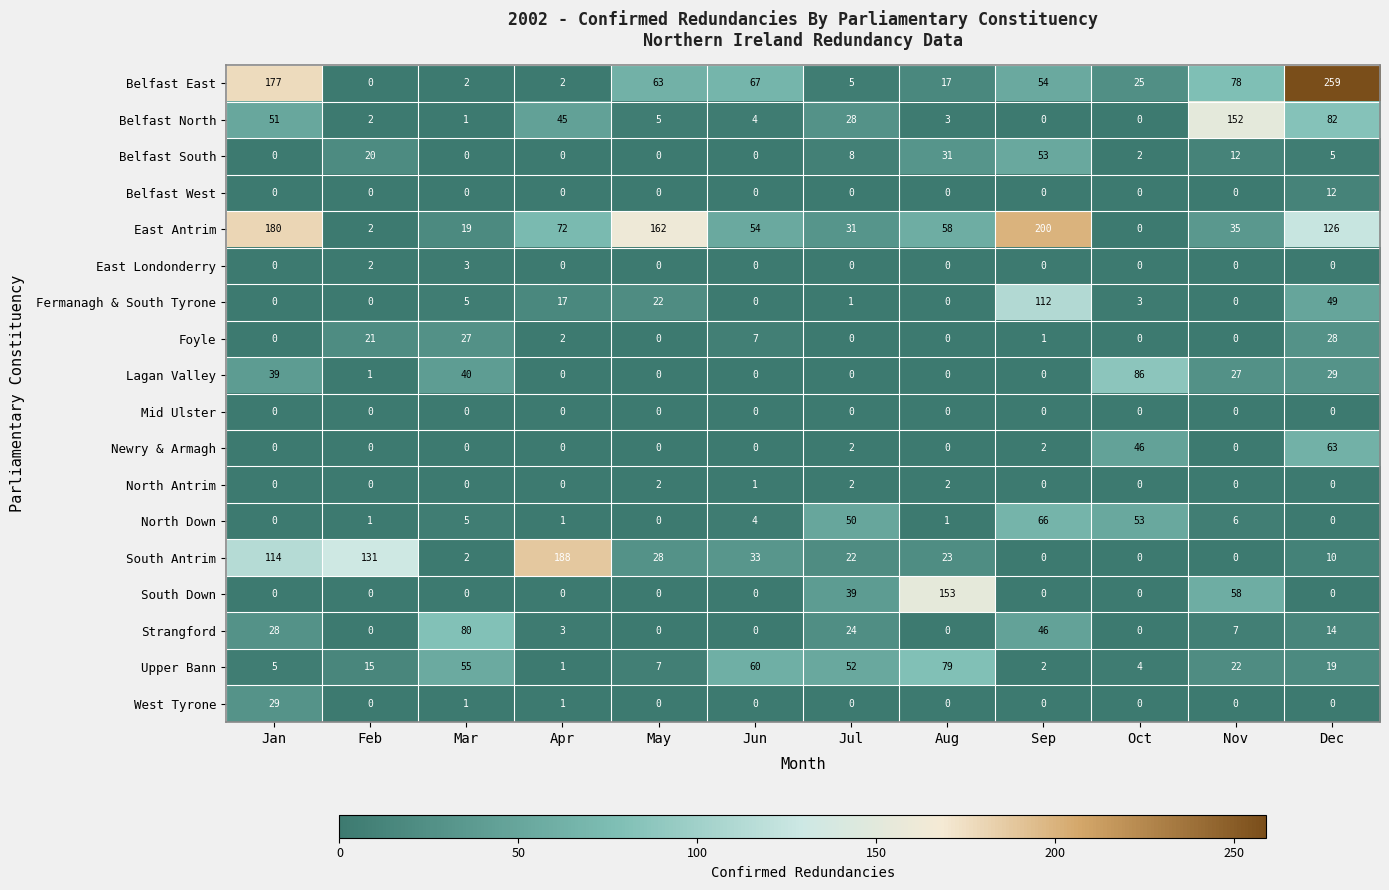

Which series changed the most between May and Sep?

Fermanagh & South Tyrone